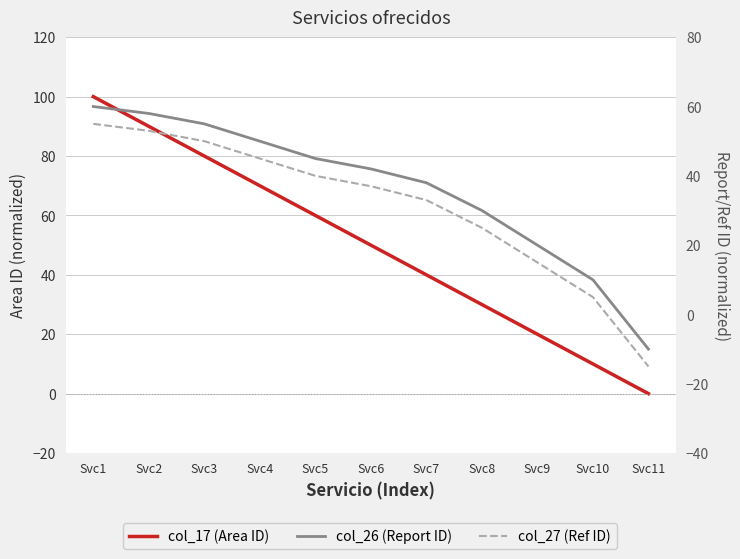

Is this an area chart (filled region under the line)?

No